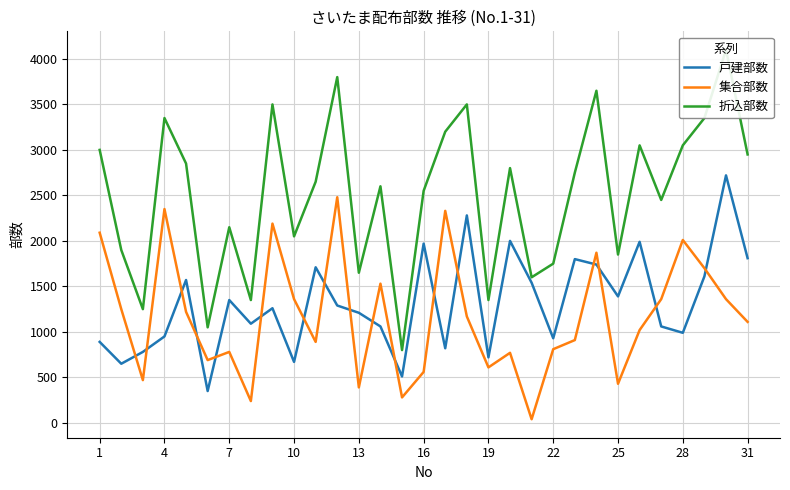

What is the lowest value of the 戸建部数 series?

350